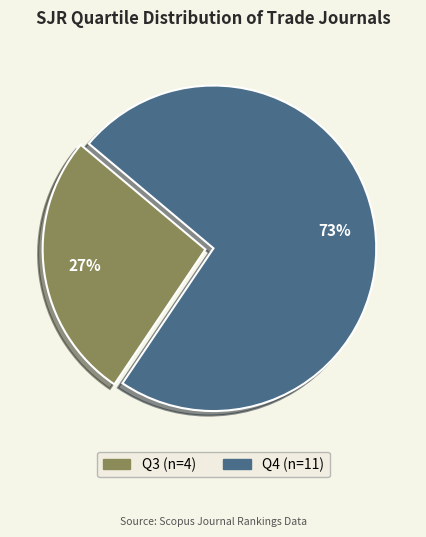

Count the number of slices in the pie.

2